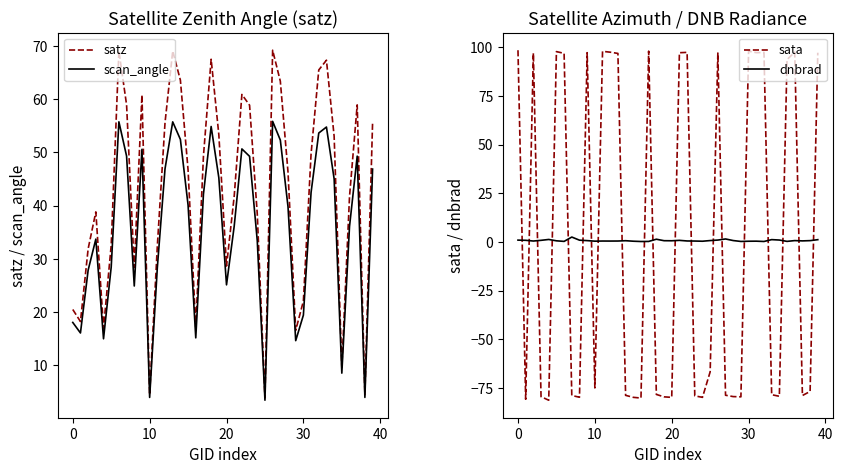

What are all the series names shown in the legend?

satz, scan_angle, sata, dnbrad